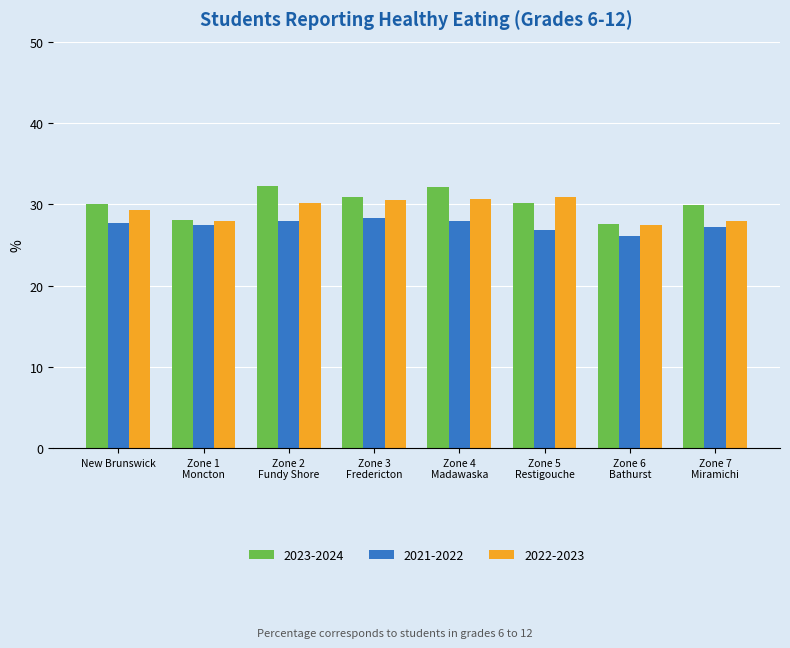

What are all the series names shown in the legend?

2023-2024, 2021-2022, 2022-2023